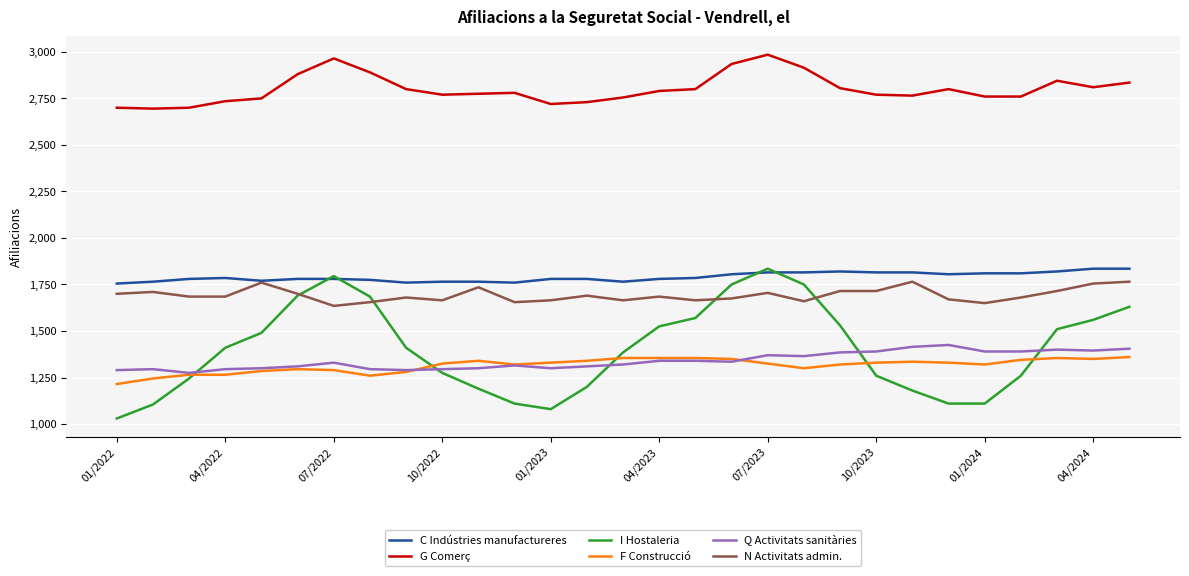

True or false: G Comerç and F Construcció intersect in this chart.

False